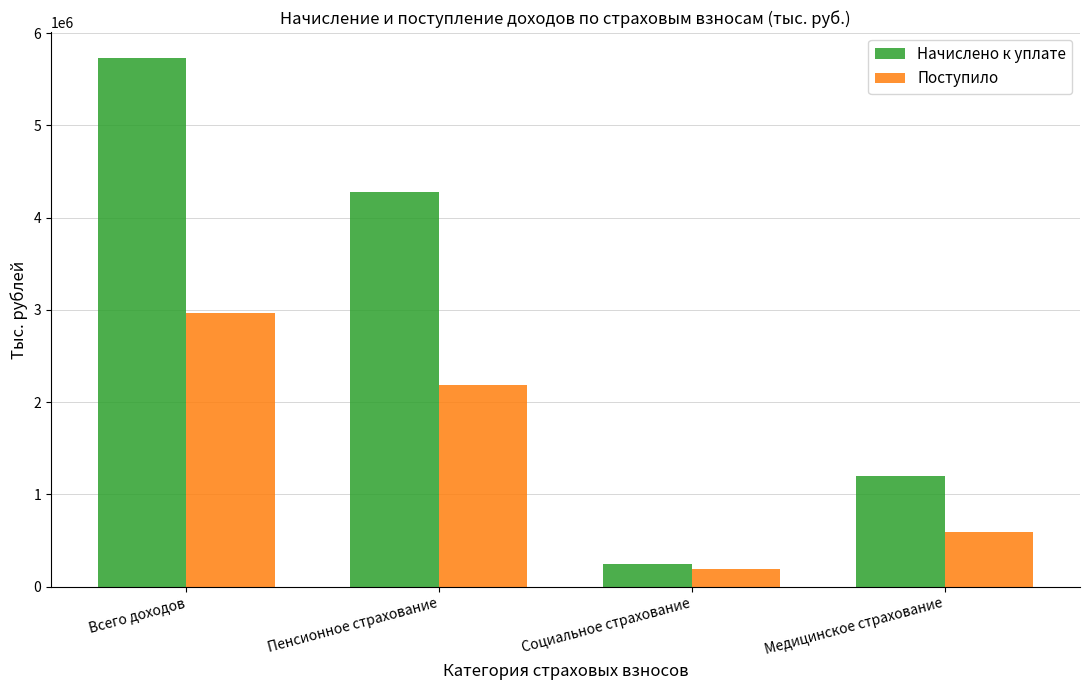

Which series has the largest range (max minus min)?

Начислено к уплате